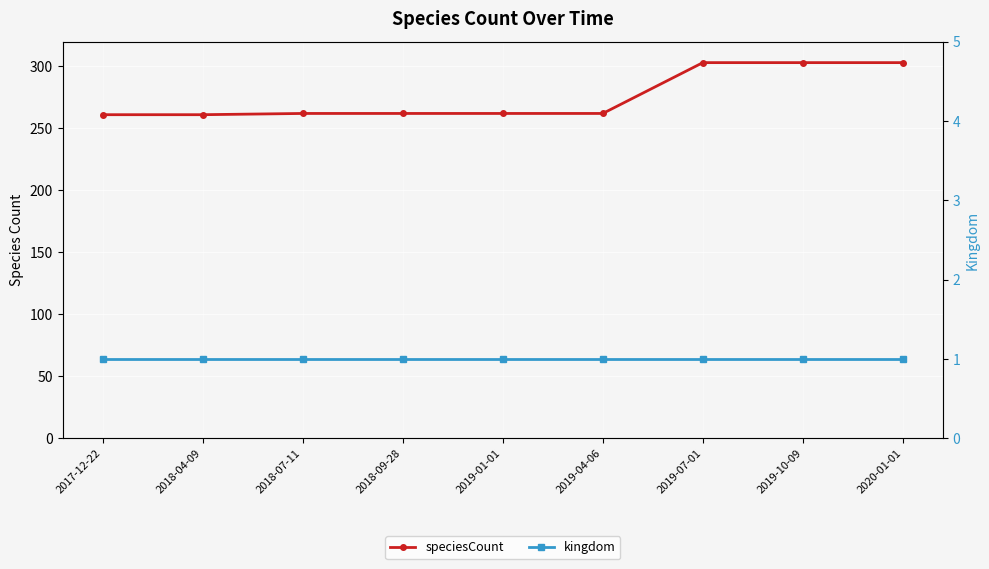

What is the value of the speciesCount point at the 5th from the left?

262